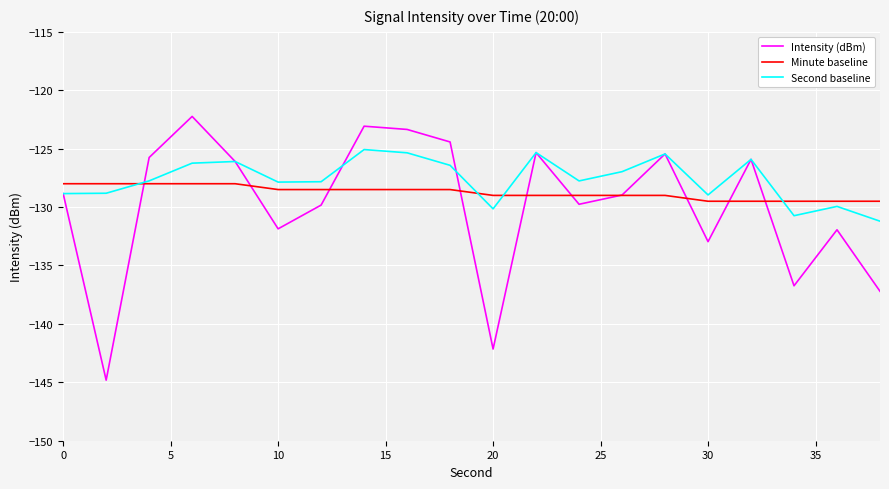

Which series has the largest range (max minus min)?

Intensity (dBm)